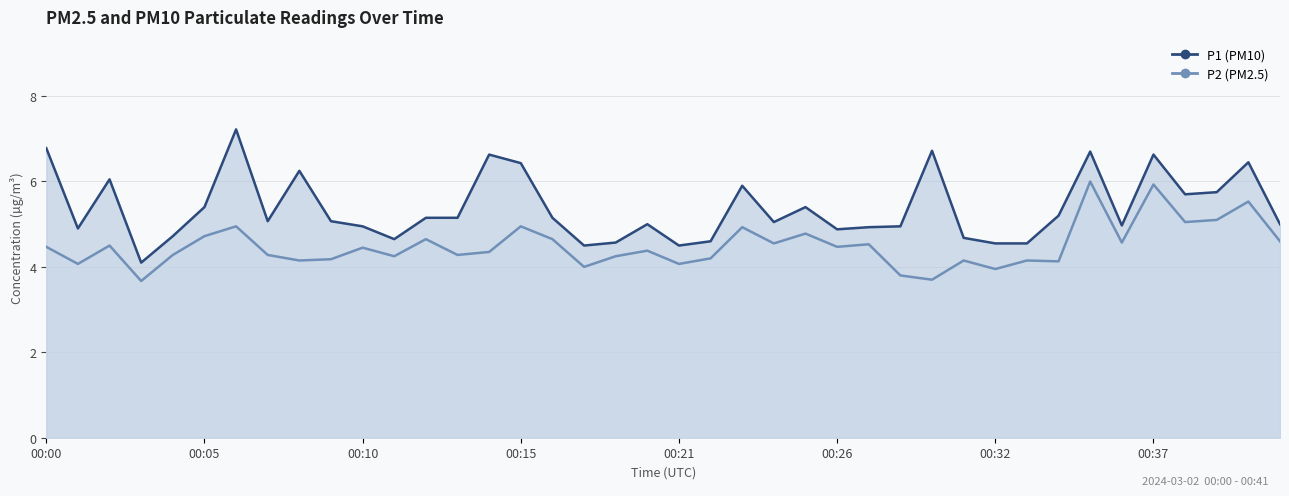

What is the value of the P2 point at the 18th from the left?

4.0